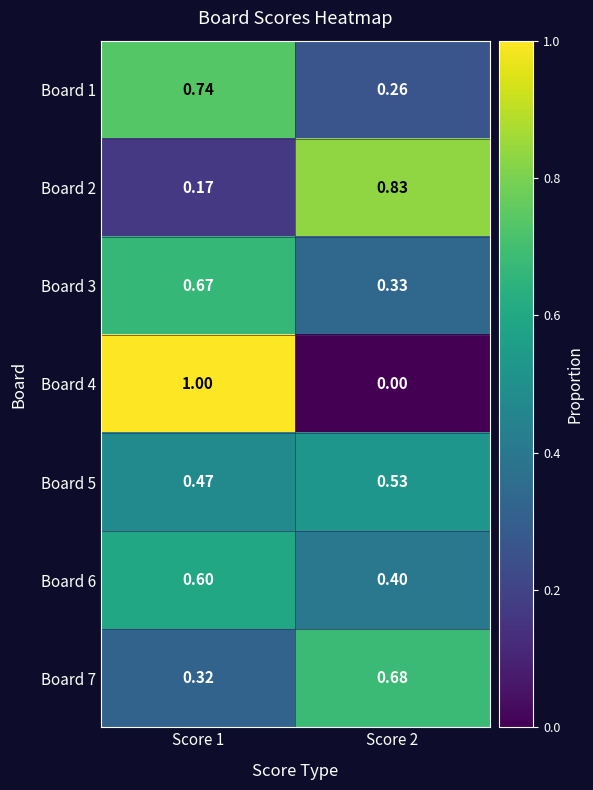

At which category is the sum across all series the highest?

Score 1